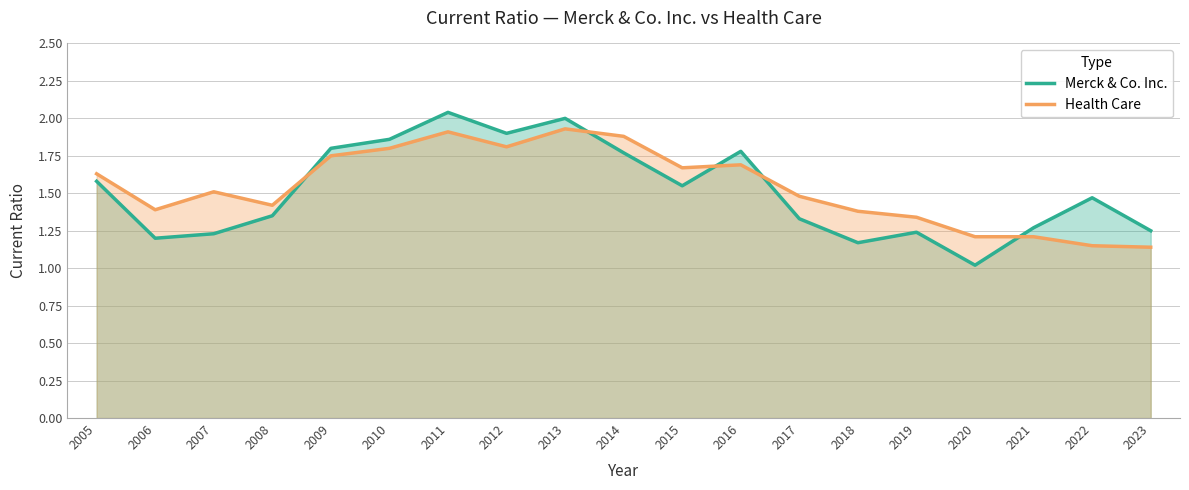

How many series are shown in this chart?

2